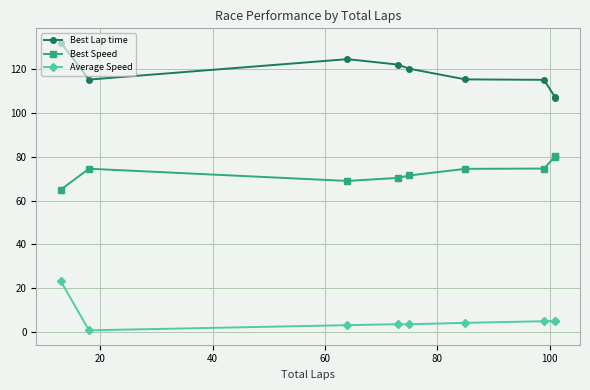

How many values in the Best Lap time series exceed 115?

6